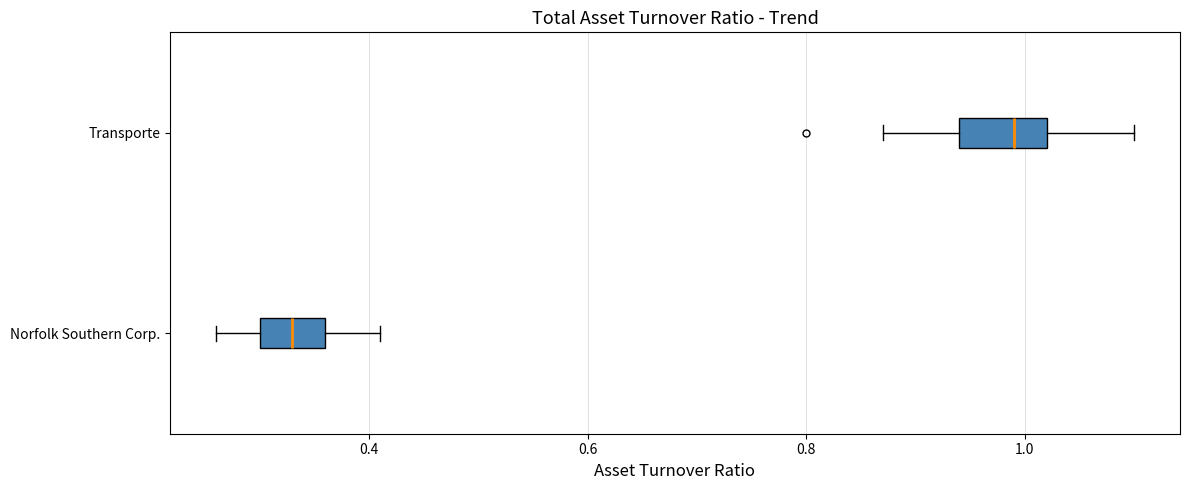

Where does the right whisker of the box for Norfolk Southern Corp. end on the x-axis? The values are not printed on the chart, so give them approximately, as read against the axis.

0.42